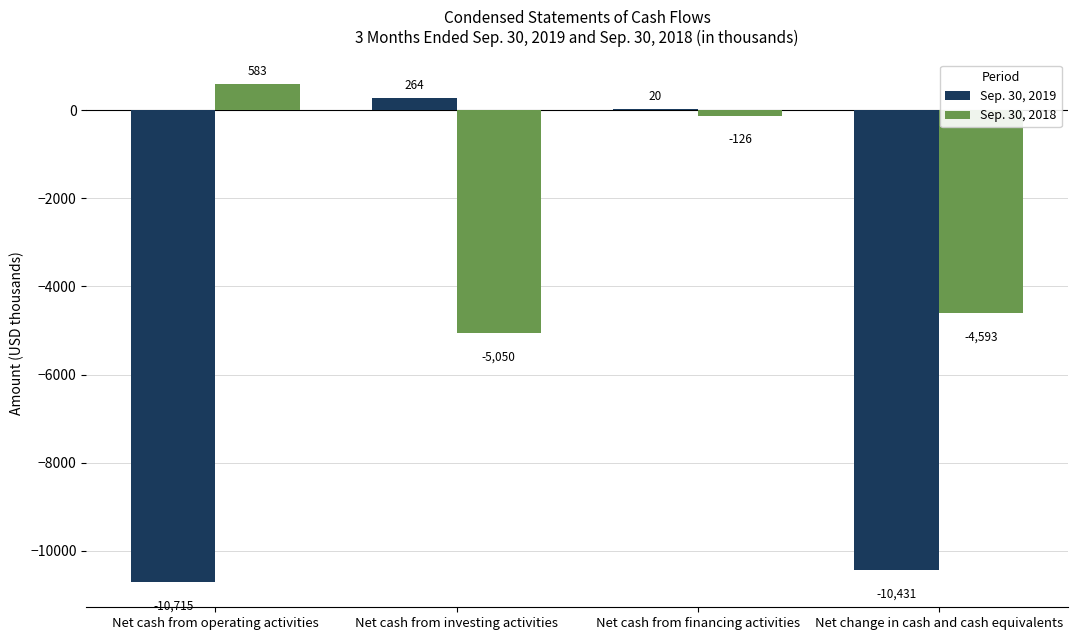

What is the sum of the Sep. 30, 2018 values at Net change in cash and cash equivalents and Net cash from investing activities?

-9643